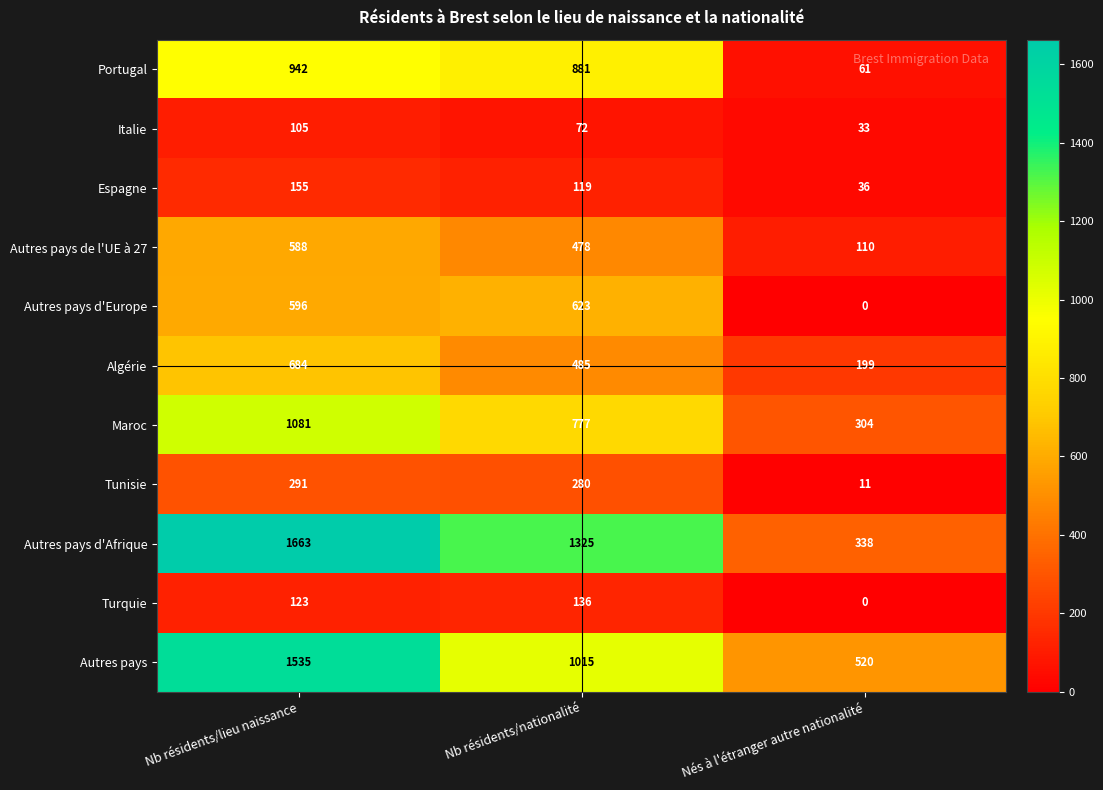

List the series in order of their peak value, highest first.

Autres pays d'Afrique, Autres pays, Maroc, Portugal, Algérie, Autres pays d'Europe, Autres pays de l'UE à 27, Tunisie, Espagne, Turquie, Italie